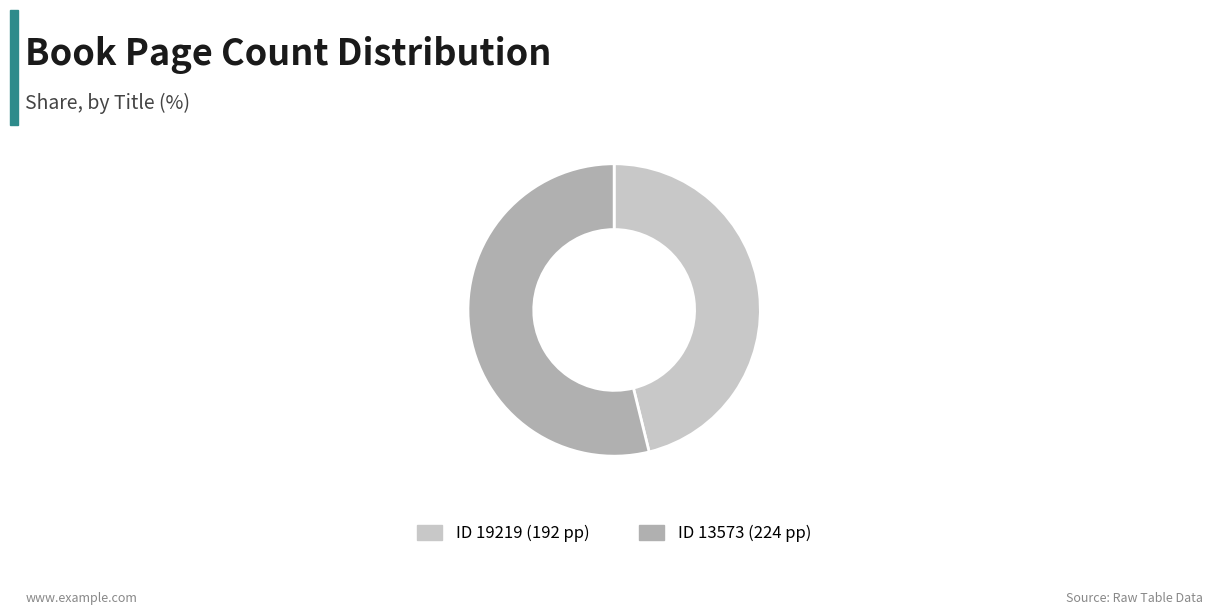

Is there a majority slice in this chart?

Yes